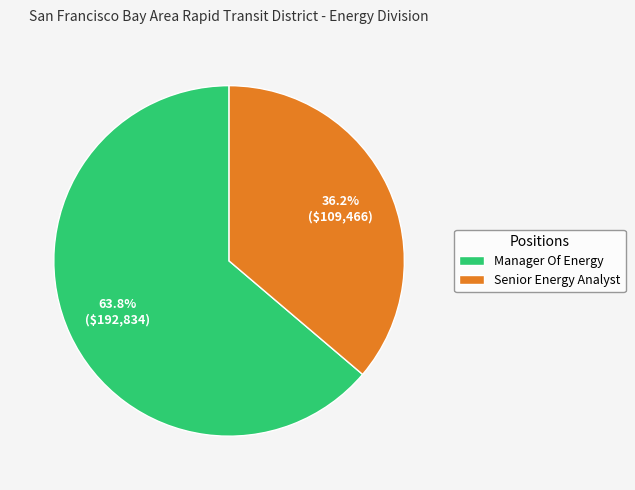

Which slice is the smallest?

Senior Energy Analyst